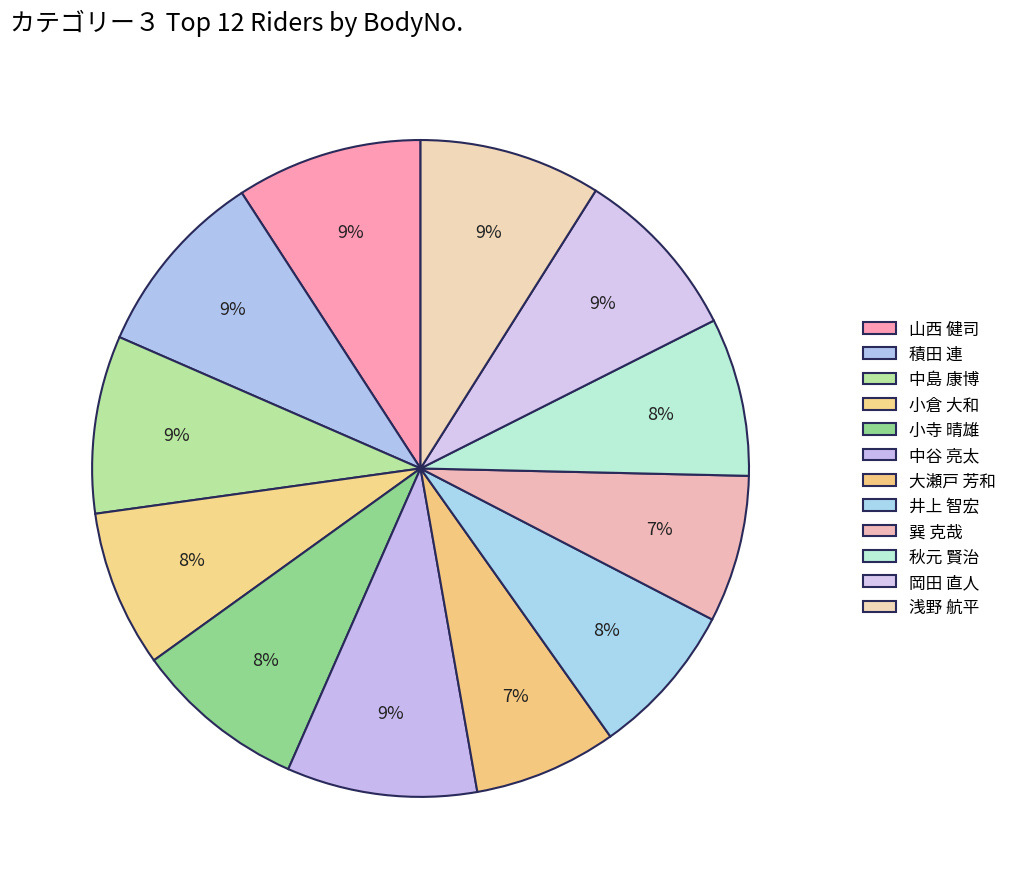

What is the ratio of the value at 井上 智宏 to the value at 中谷 亮太?

0.8